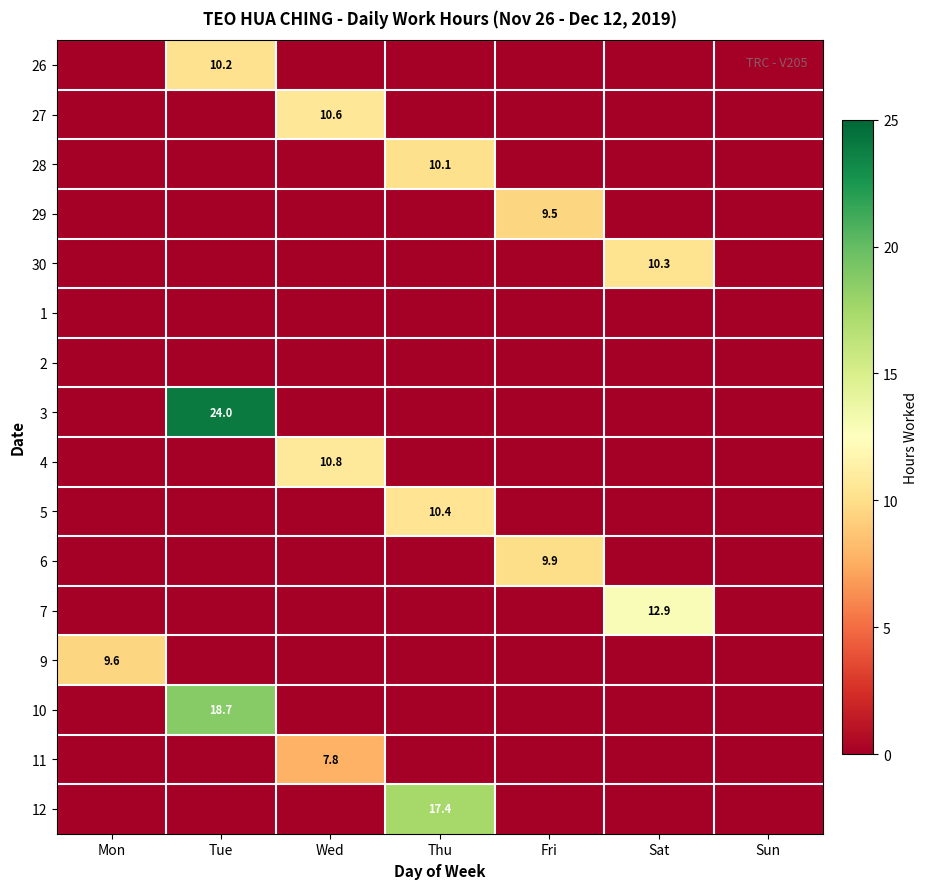

The value of 7 at Sat is 18.5. True or false?

False